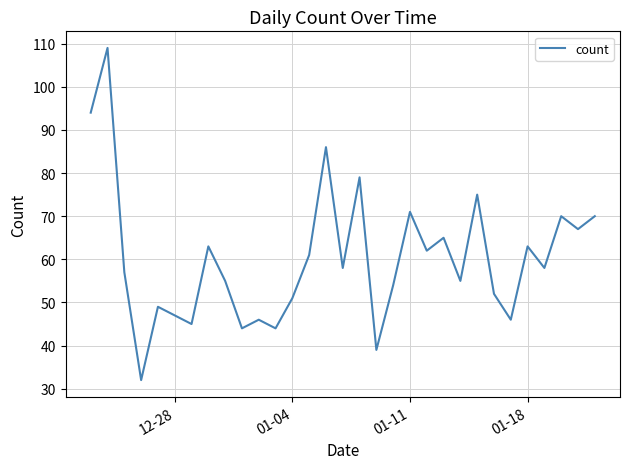

What is the greatest value displayed?

109